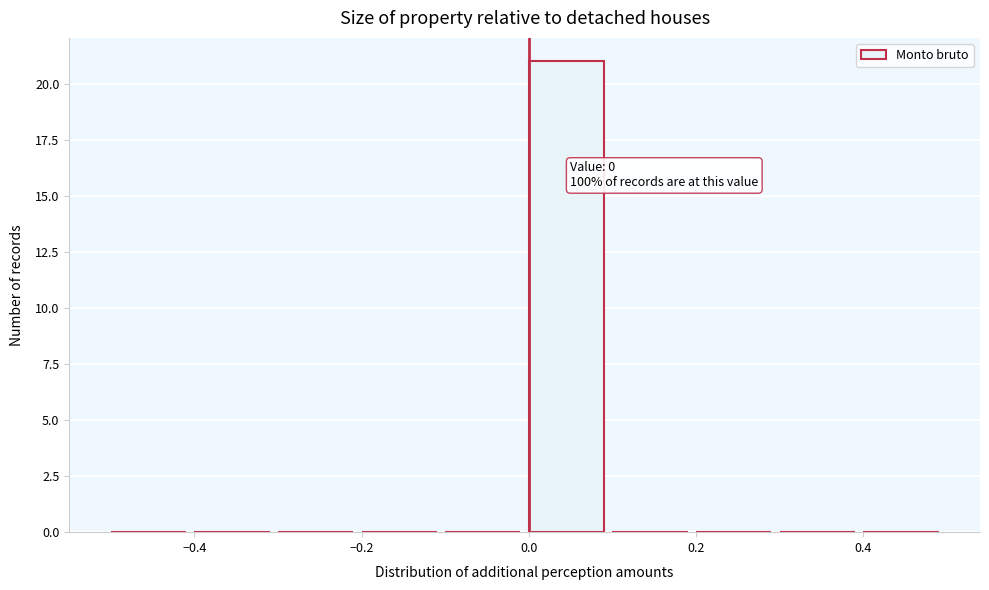

Which range on the x-axis has the tallest bar?

0.0 to 0.1